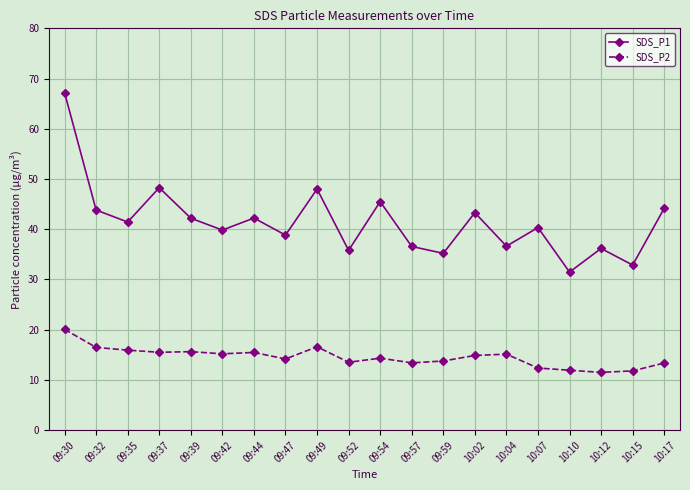

What is the label of the 18th point from the right?

09:35